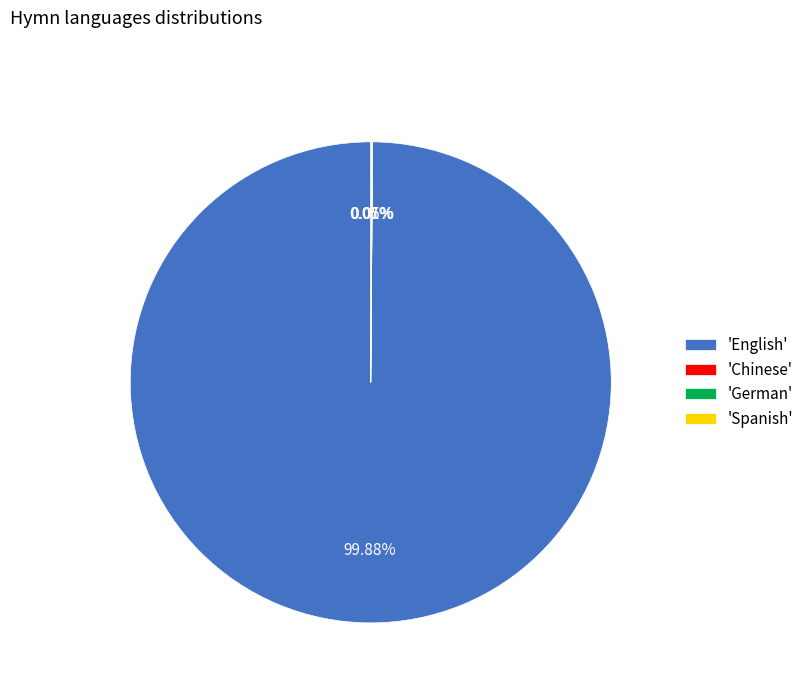

Which slice is the largest?

'English'